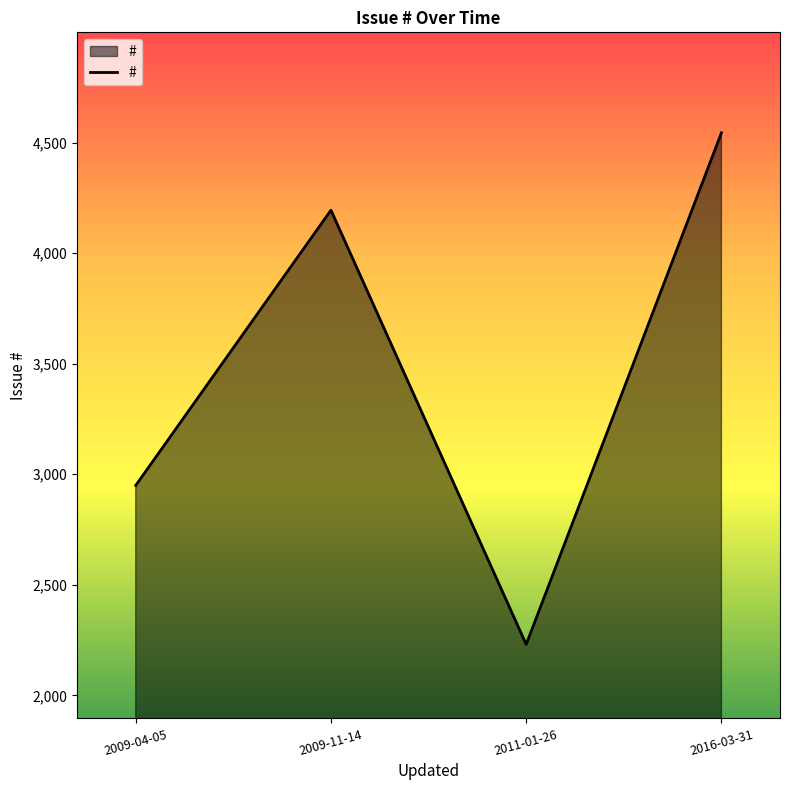

How many lines are shown in the chart?

1